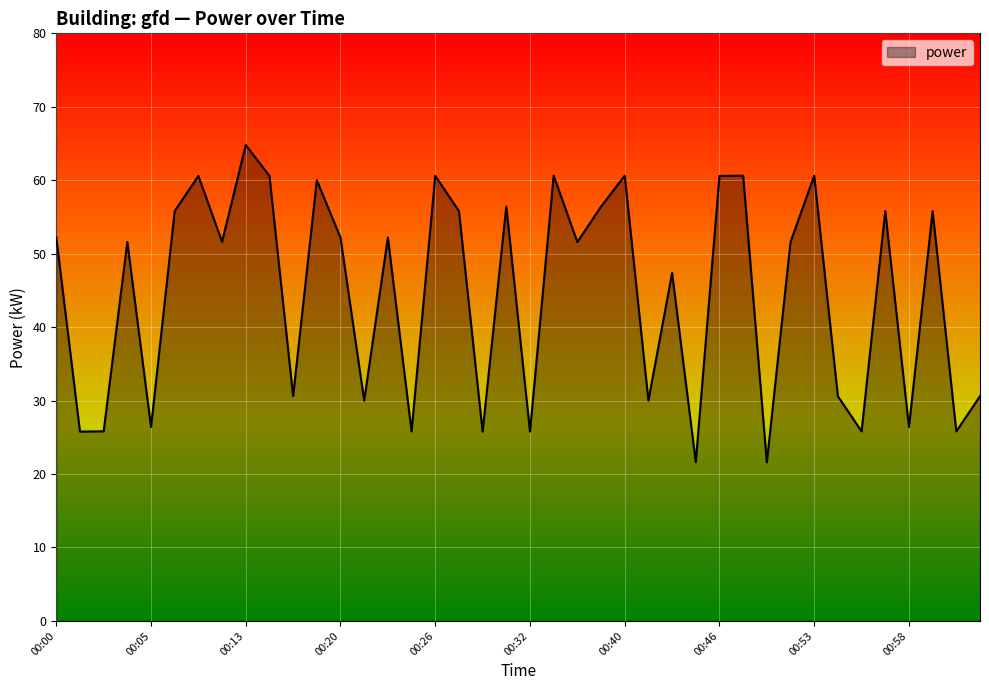

What is the minimum value shown in the chart?

21.6